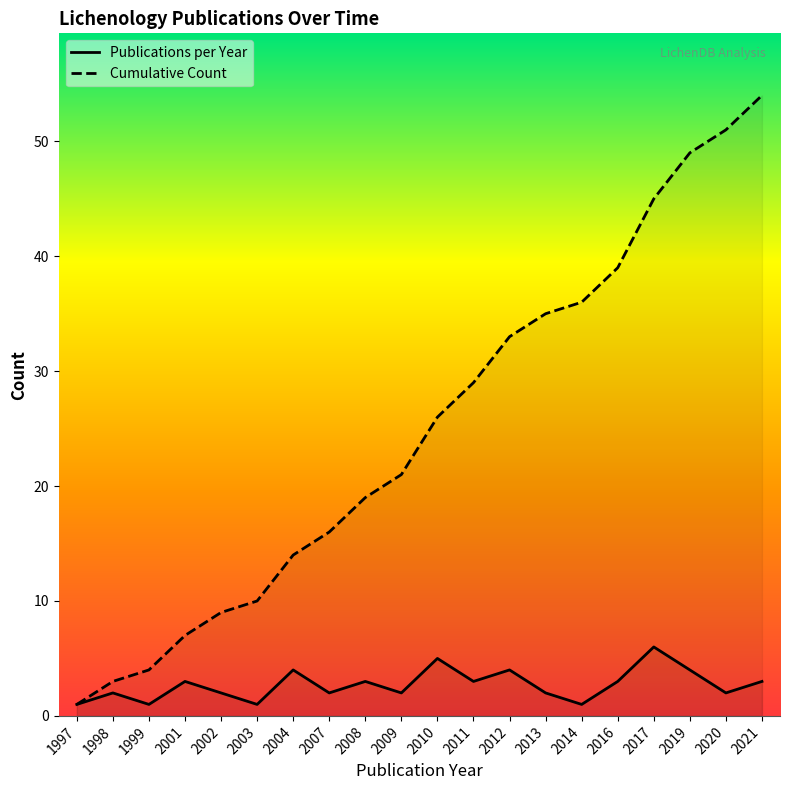

What is the value of the Cumulative Count point at the 19th from the left?

51